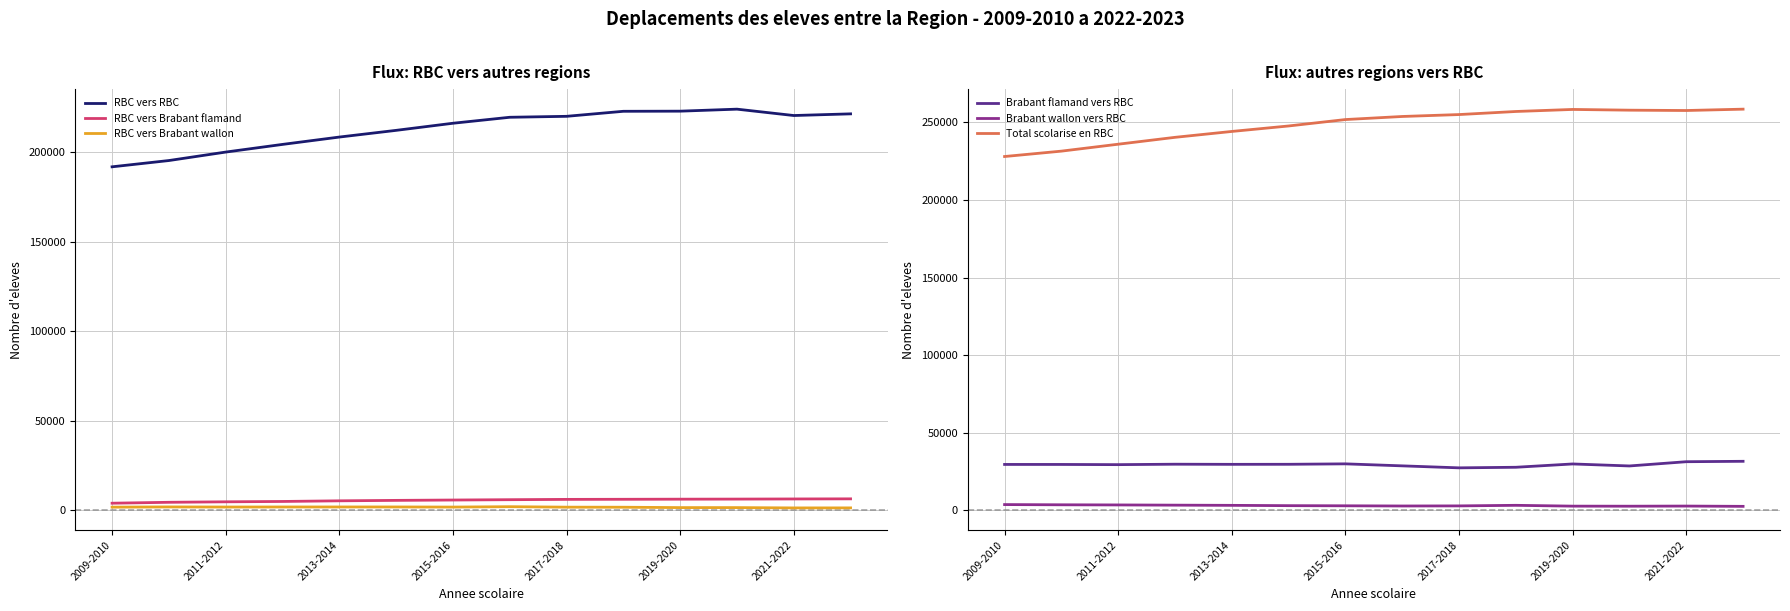

The value of Brabant flamand vers RBC at 2009-2010 is 48013. True or false?

False